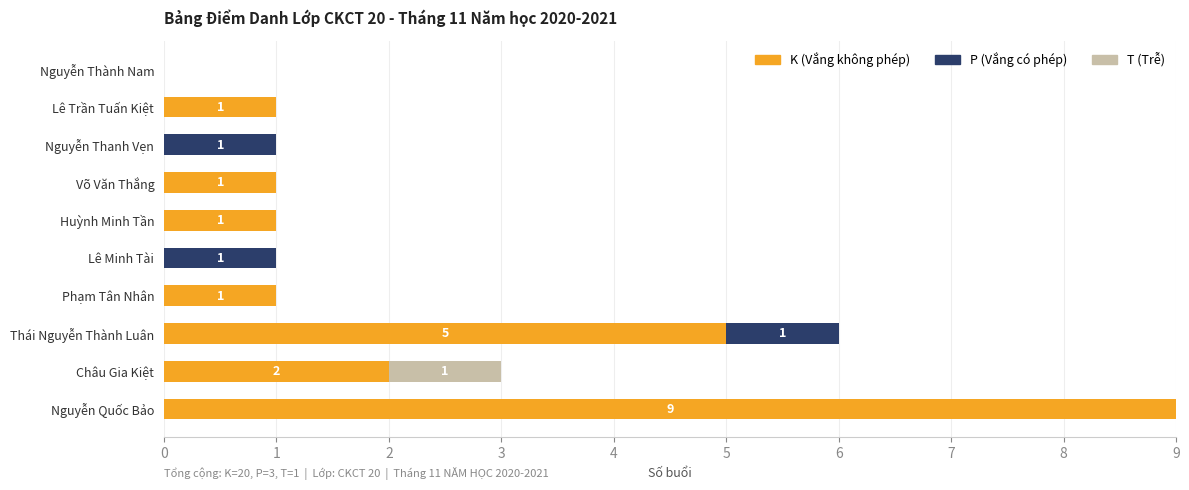

At which category is the sum across all series the highest?

Nguyễn Quốc Bảo